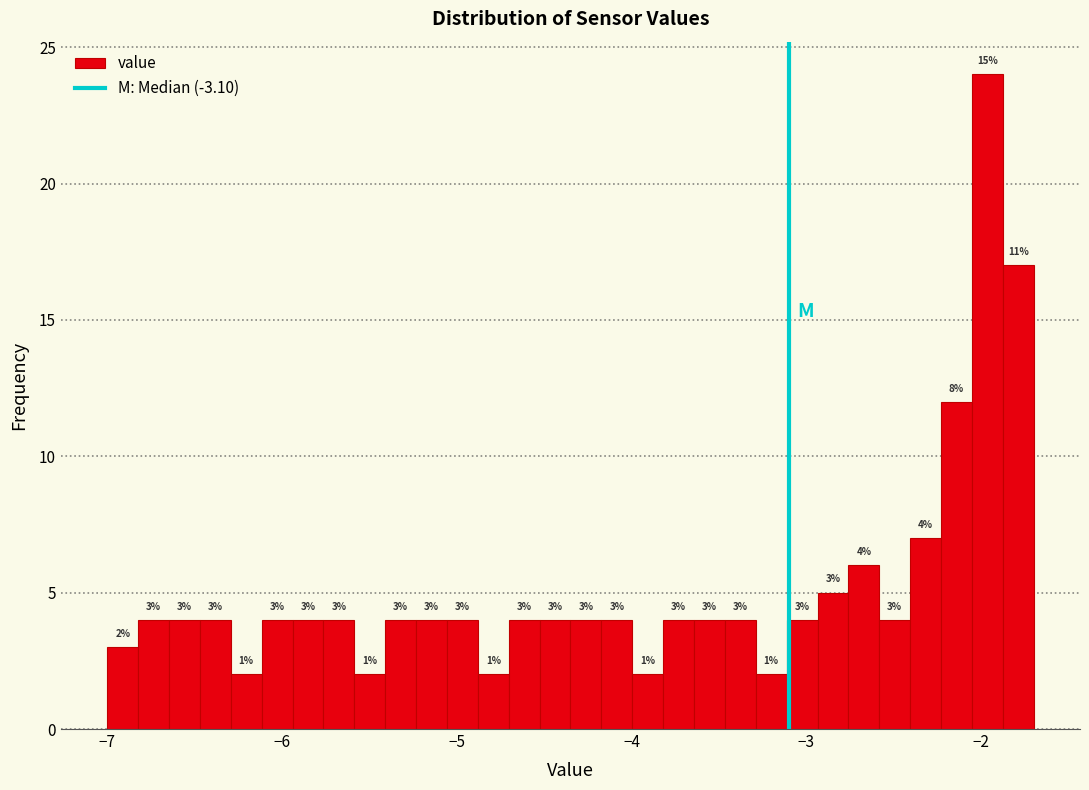

Around what value on the x-axis is the tallest bar? Give the approximate position of its centre, as read against the axis.

-2.0